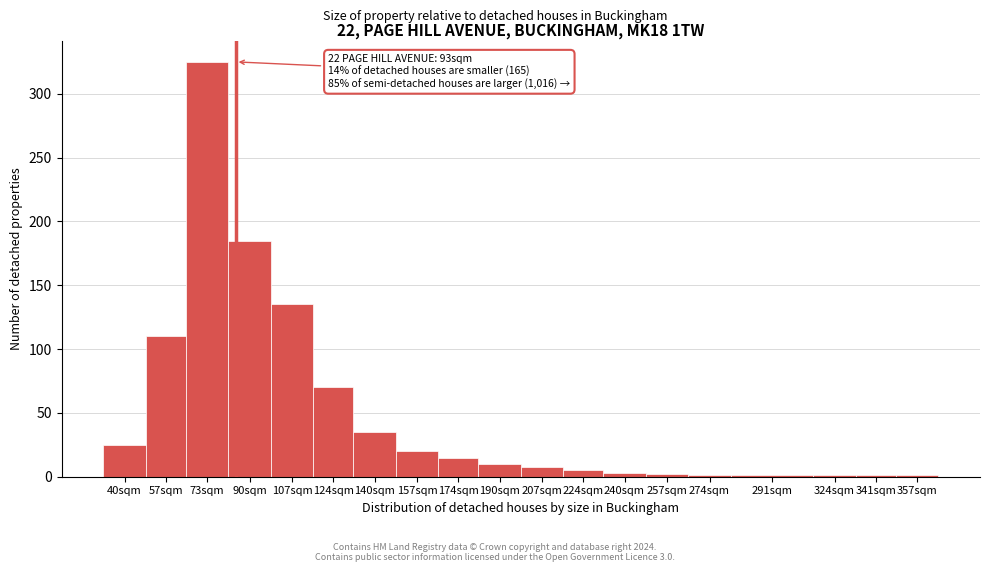

Is it true that the value at 40sqm is 25?

True